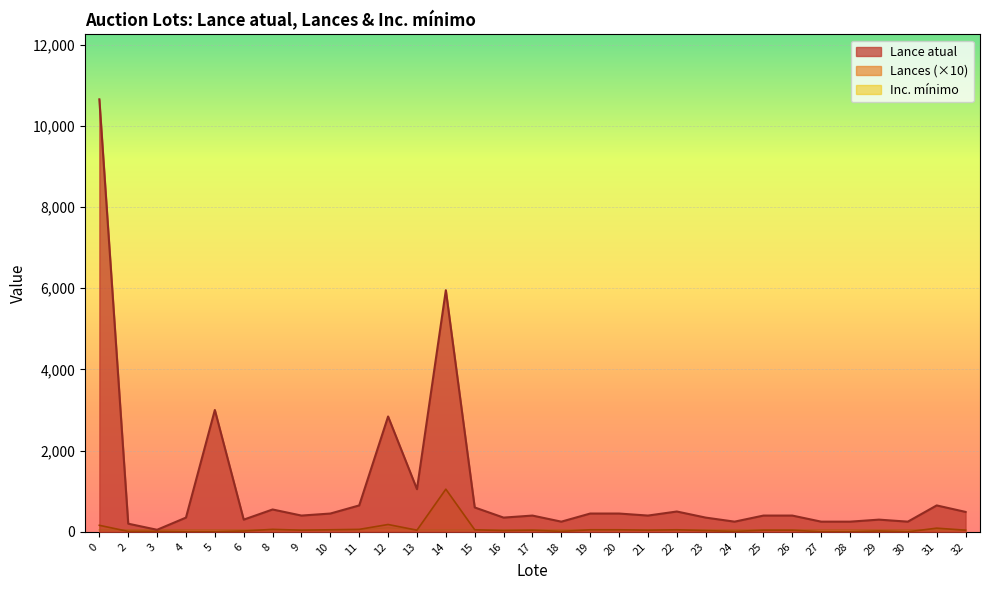

Does the chart display data point markers on the line(s)?

No